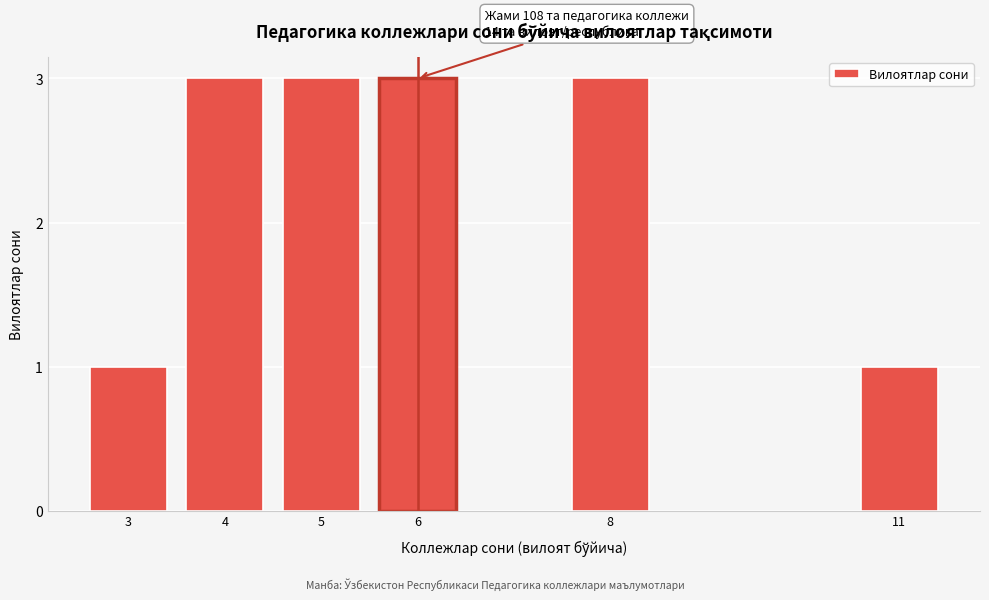

Reading left to right, what are all the values shown in this chart?

1	3	3	3	3	1